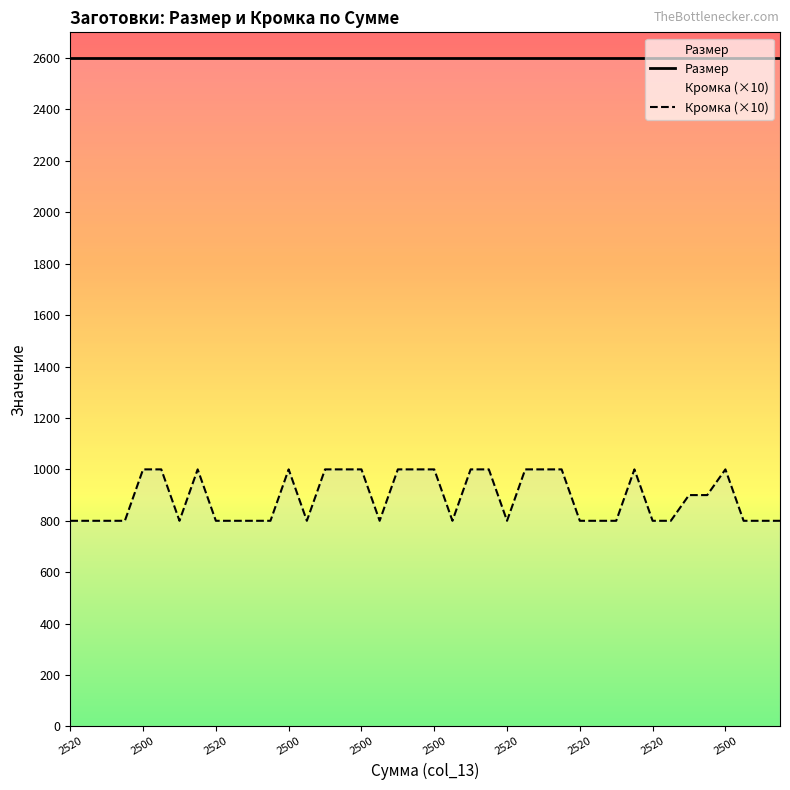

How many lines are shown in the chart?

2